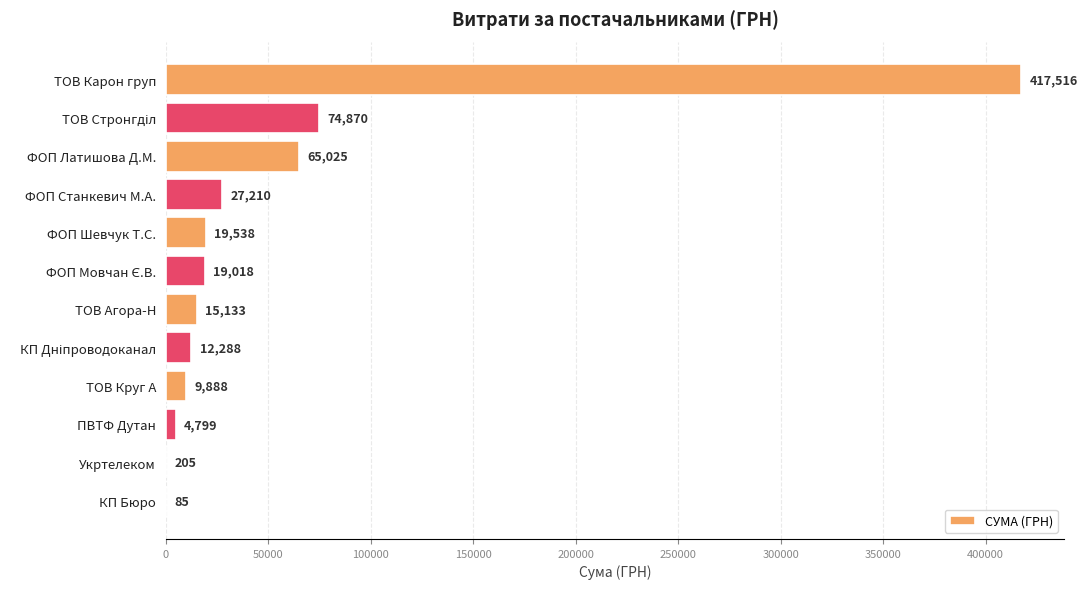

Between ТОВ Карон груп and ФОП Шевчук Т.С., which is larger?

ТОВ Карон груп